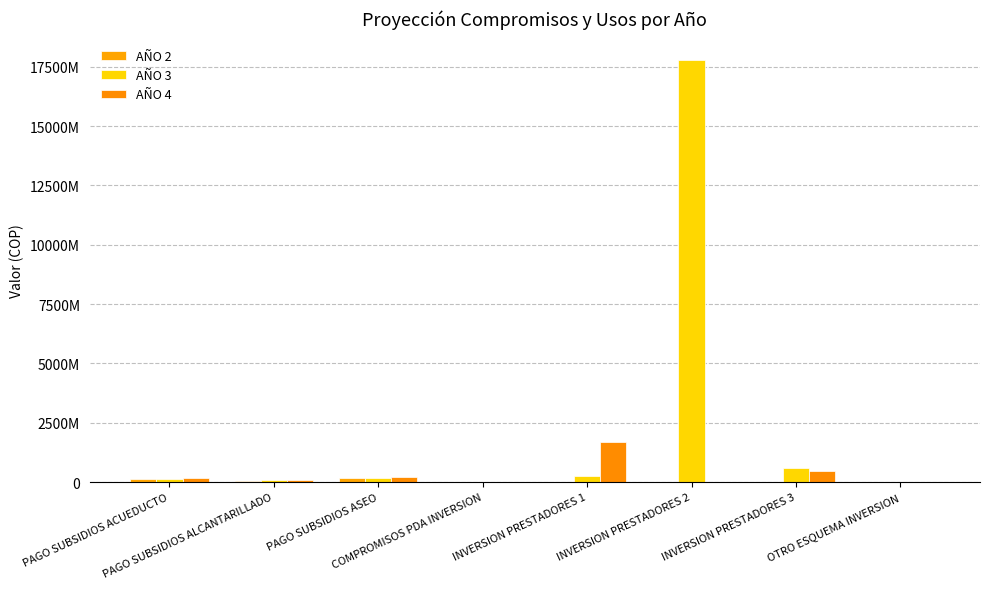

What is the minimum value for AÑO 2?

1